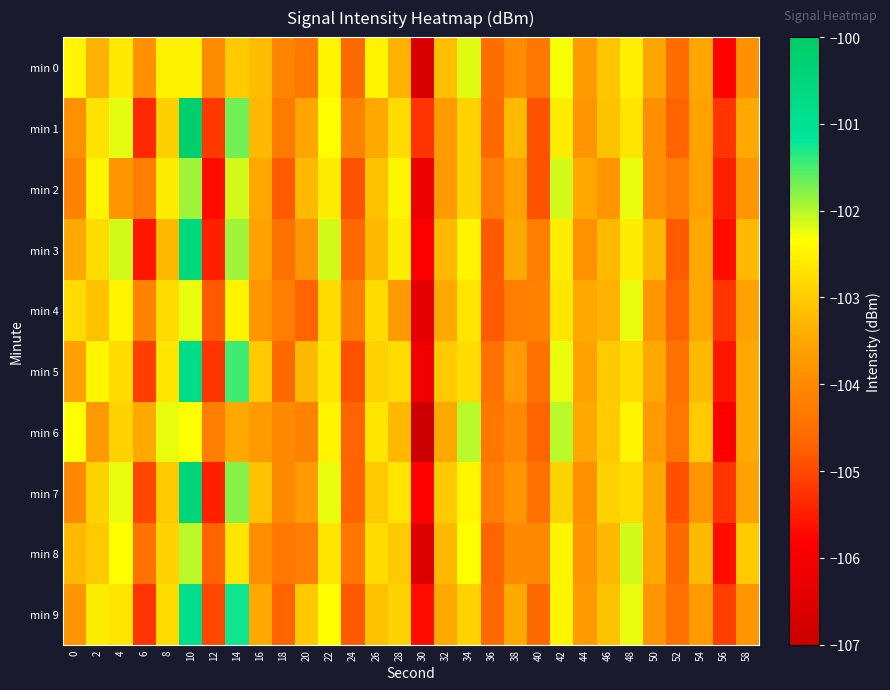

At 44, list the series in order from smallest to largest.

min 3, min 7, min 1, min 8, min 9, min 0, min 5, min 2, min 4, min 6